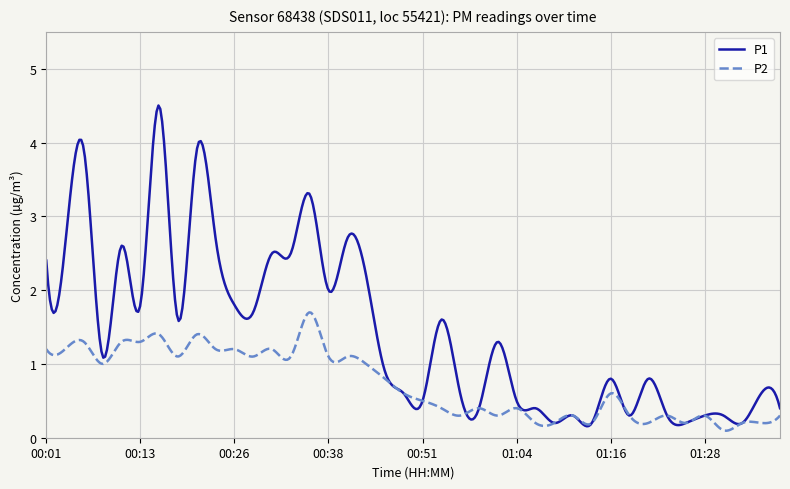

What is the maximum value for P1?

4.5